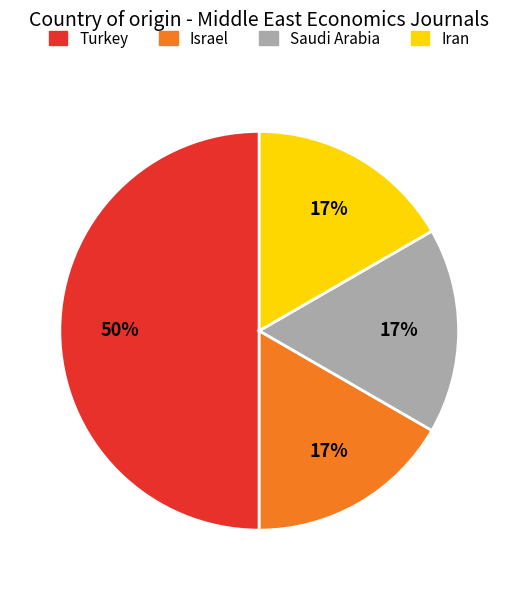

What percentage is the Iran slice, to the nearest percent?

17%